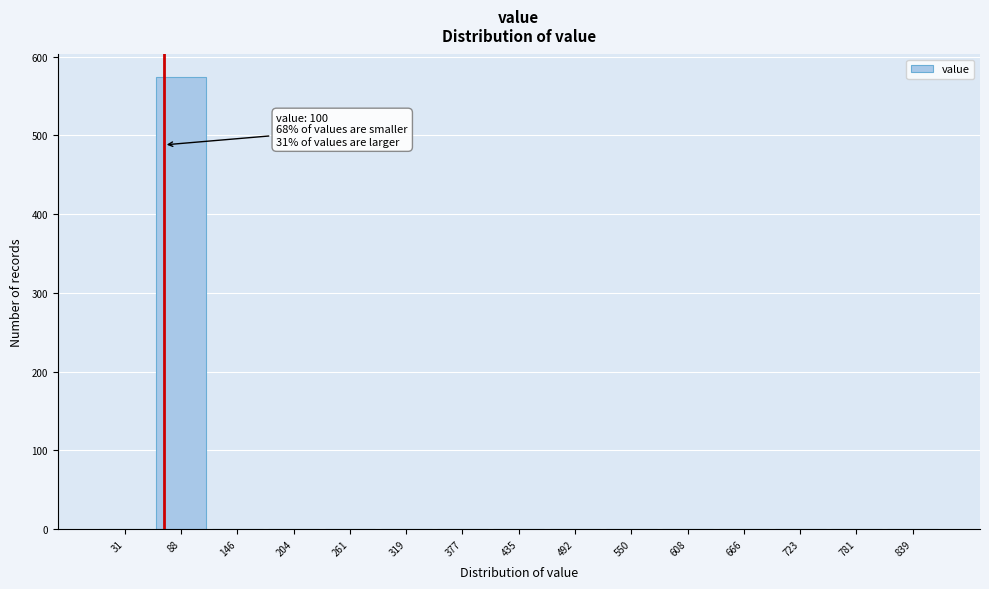

Reading left to right, what are all the values shown in this chart?

31=0	88=574	146=0	204=0	261=0	319=0	377=0	435=0	492=0	550=0	608=0	666=0	723=0	781=0	839=0